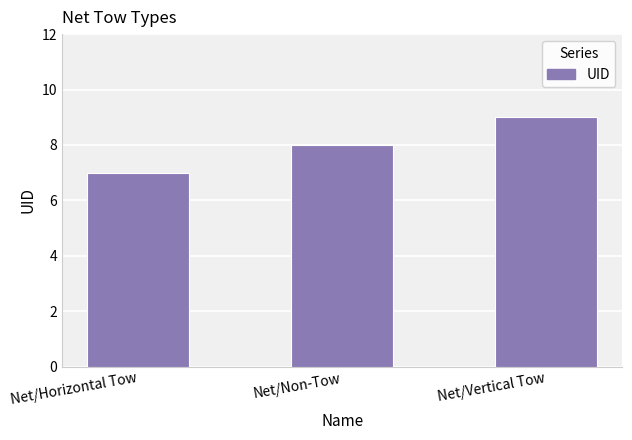

List the labels in order of value, largest first.

Net/Vertical Tow, Net/Non-Tow, Net/Horizontal Tow